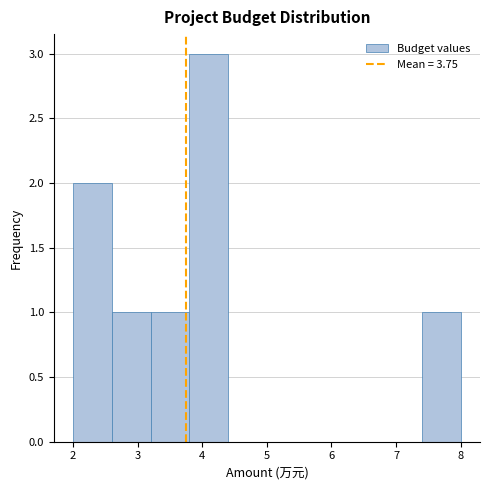

How tall is the bar that spans 3.8 to 4.4 on the x-axis? The values are not printed on the chart, so give them approximately, as read against the axis.

3